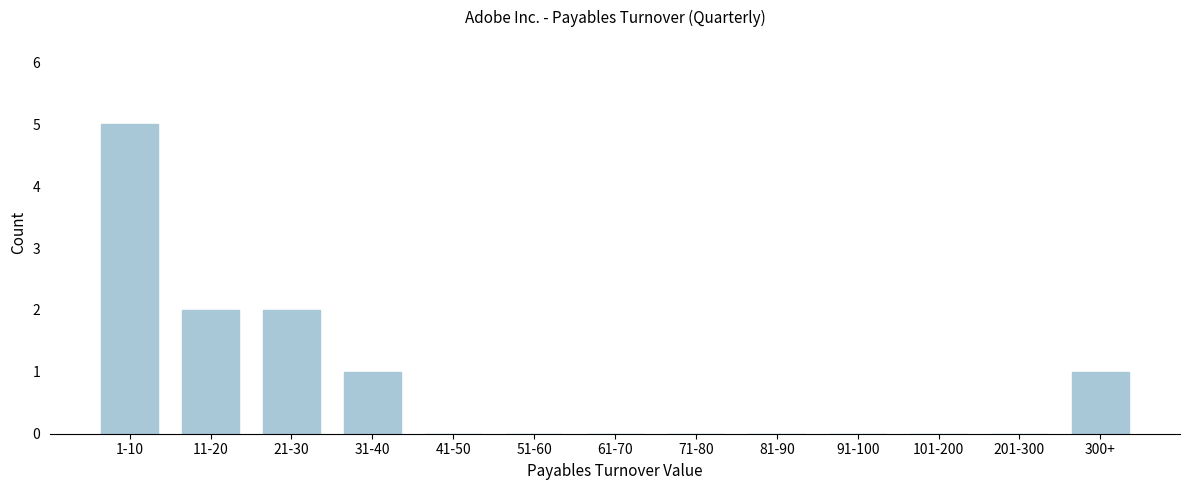

Reading left to right, transcribe all the data shown in this chart.

1-10=5	11-20=2	21-30=2	31-40=1	41-50=0	51-60=0	61-70=0	71-80=0	81-90=0	91-100=0	101-200=0	201-300=0	300+=1